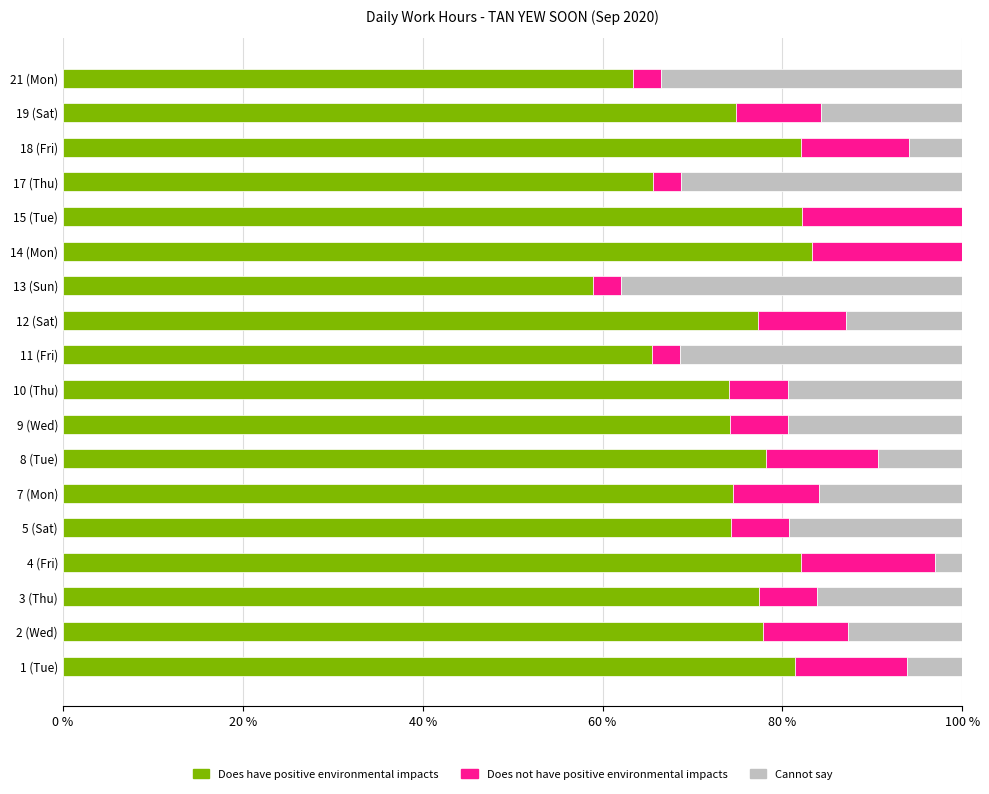

What is the sum of all Does have positive environmental impacts values?

1346.8